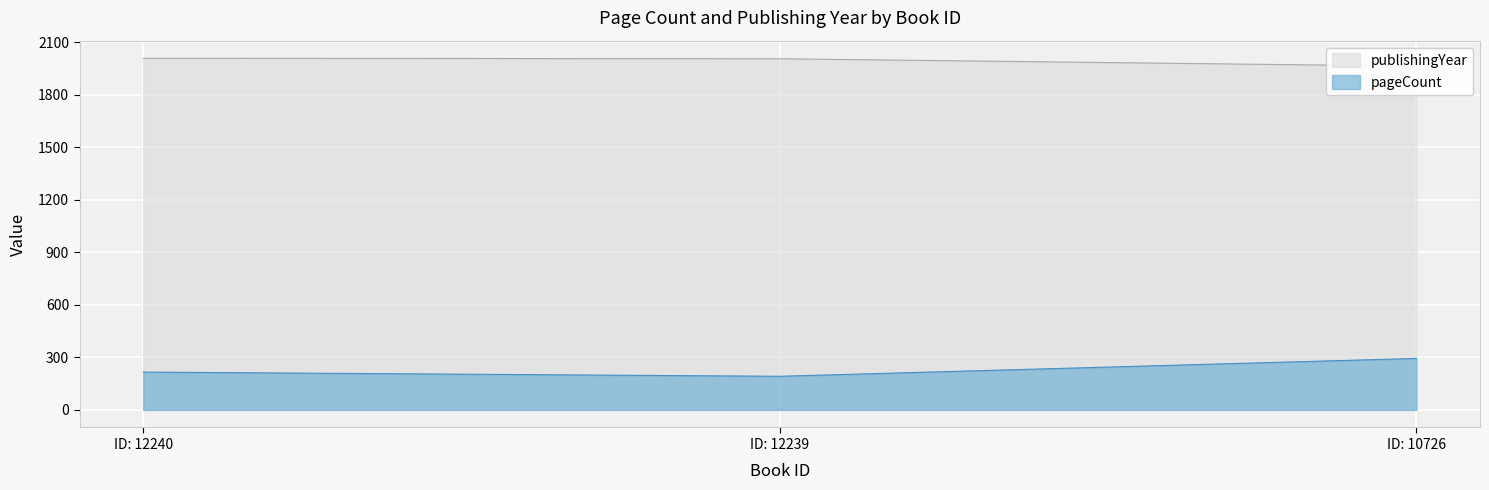

Which series has the largest total across all categories?

publishingYear